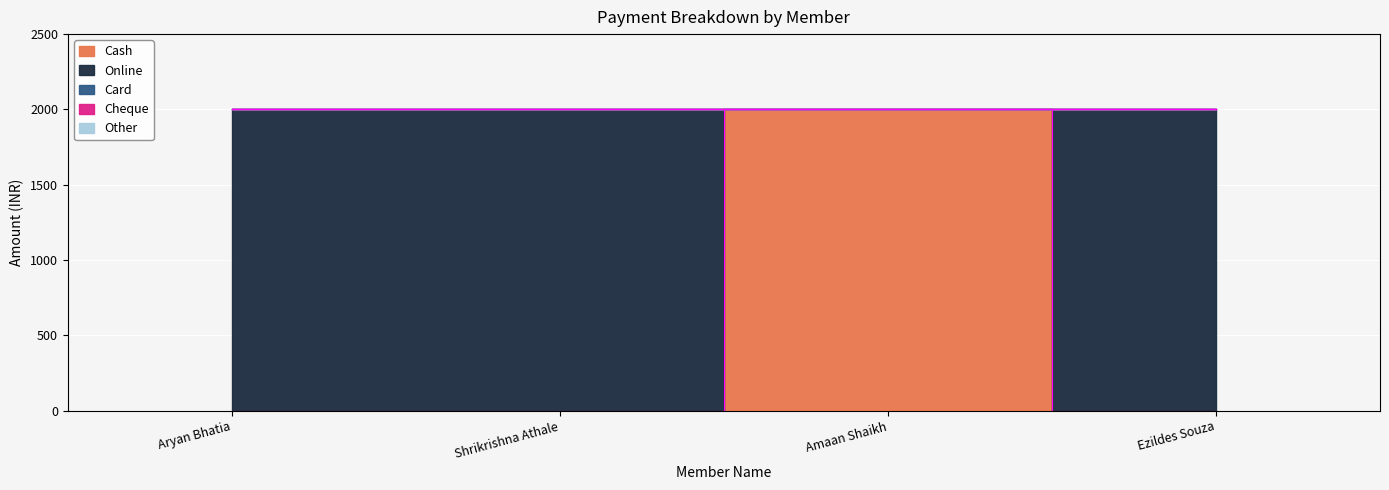

True or false: Card and Other cross at least once.

False